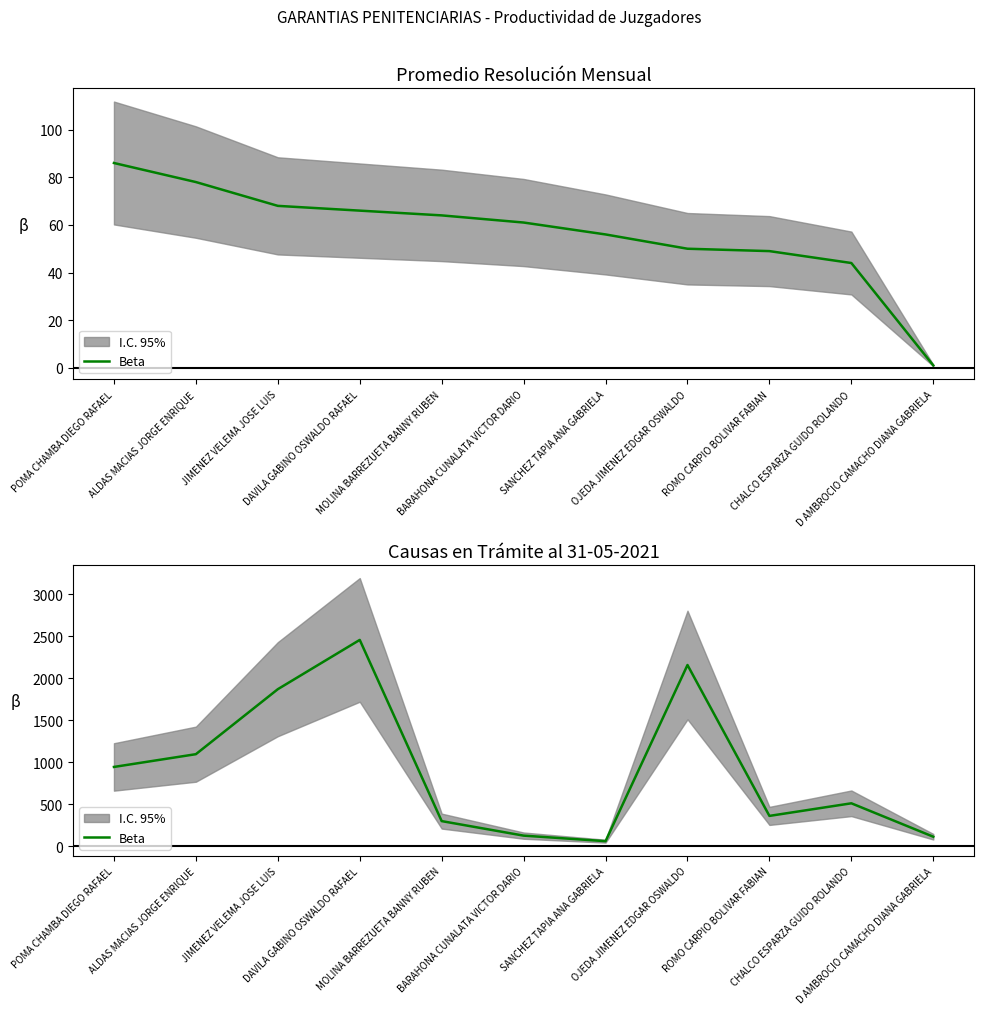

List the labels in order of value, largest first.

DAVILA GABINO OSWALDO RAFAEL, OJEDA JIMENEZ EDGAR OSWALDO, JIMENEZ VELEMA JOSE LUIS, ALDAS MACIAS JORGE ENRIQUE, POMA CHAMBA DIEGO RAFAEL, CHALCO ESPARZA GUIDO ROLANDO, ROMO CARPIO BOLIVAR FABIAN, MOLINA BARREZUETA BANNY RUBEN, BARAHONA CUNALATA VICTOR DARIO, D AMBROCIO CAMACHO DIANA GABRIELA, SANCHEZ TAPIA ANA GABRIELA